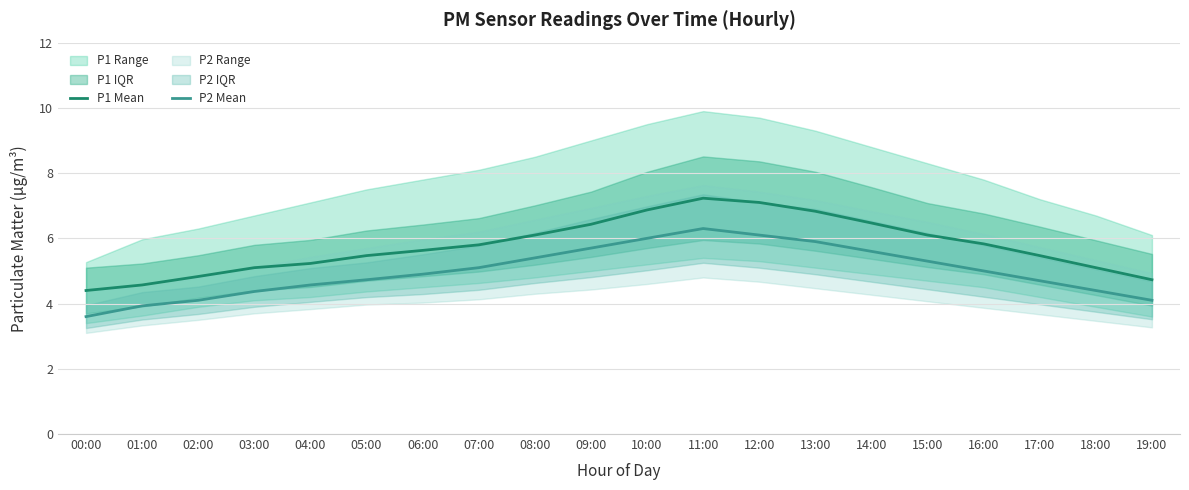

In P2 Mean, how many points are higher than both neighbors (excluding endpoints)?

1